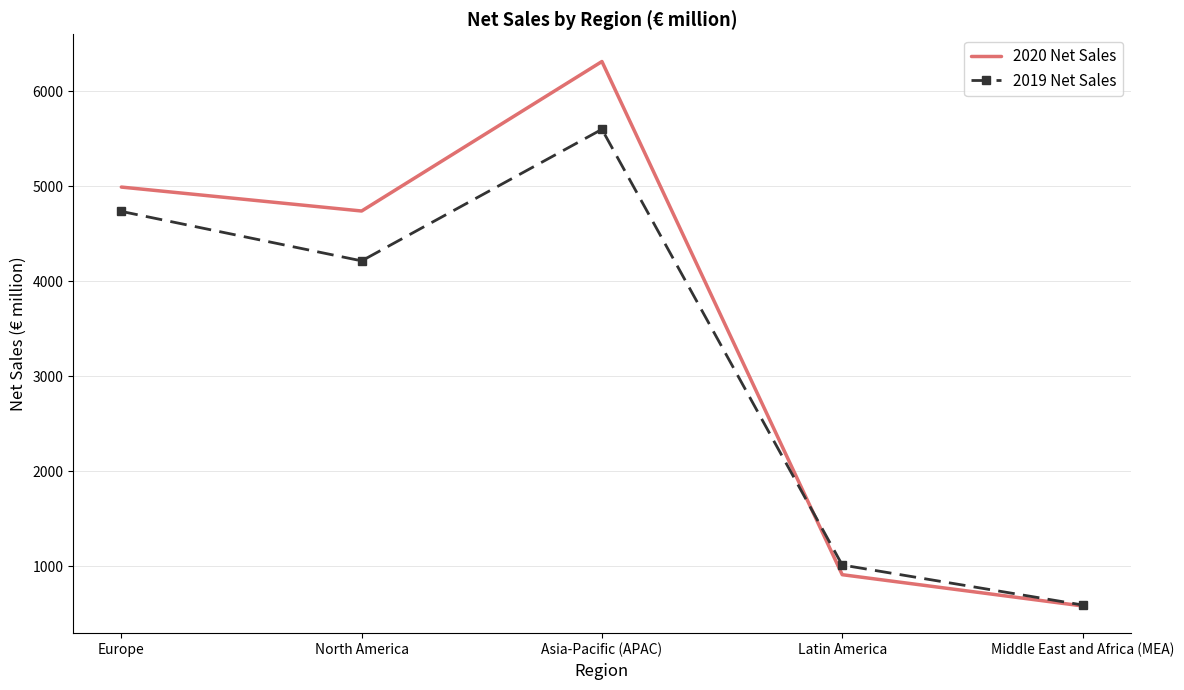

Where is the first local minimum for 2020 Net Sales?

North America